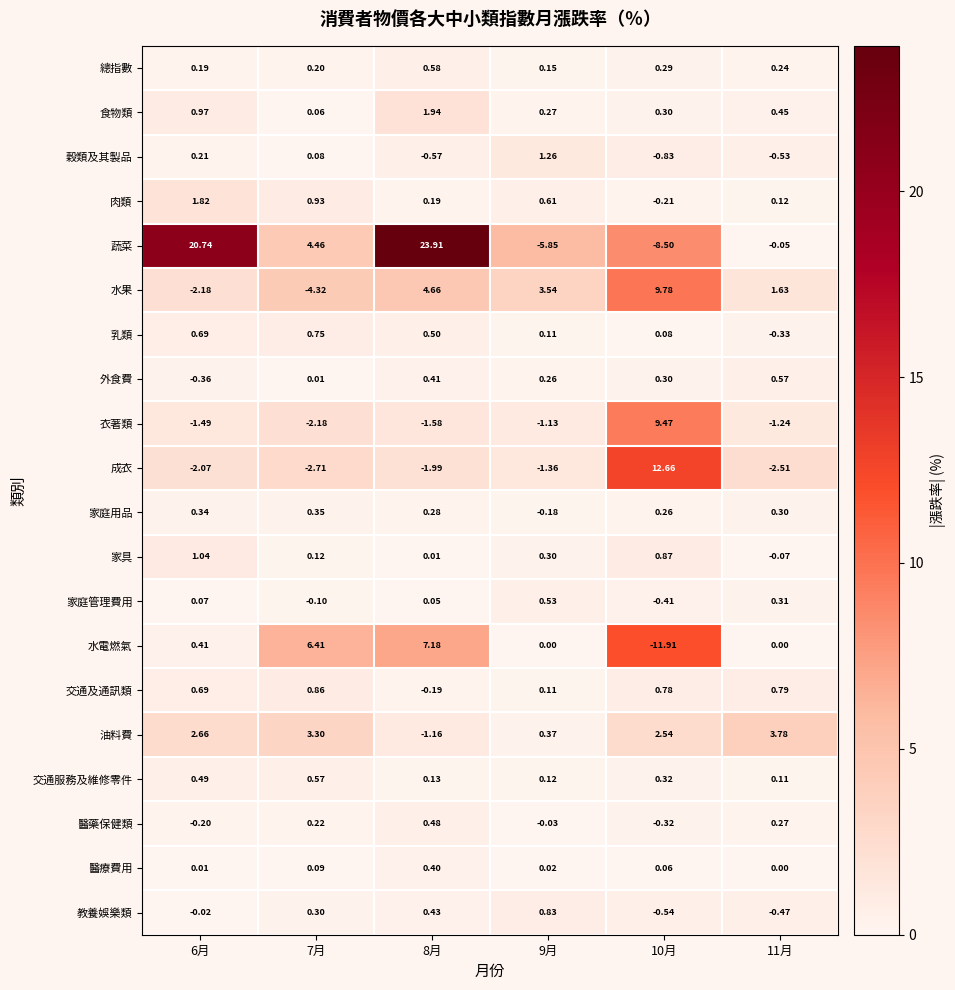

Which series has the largest range (max minus min)?

蔬菜